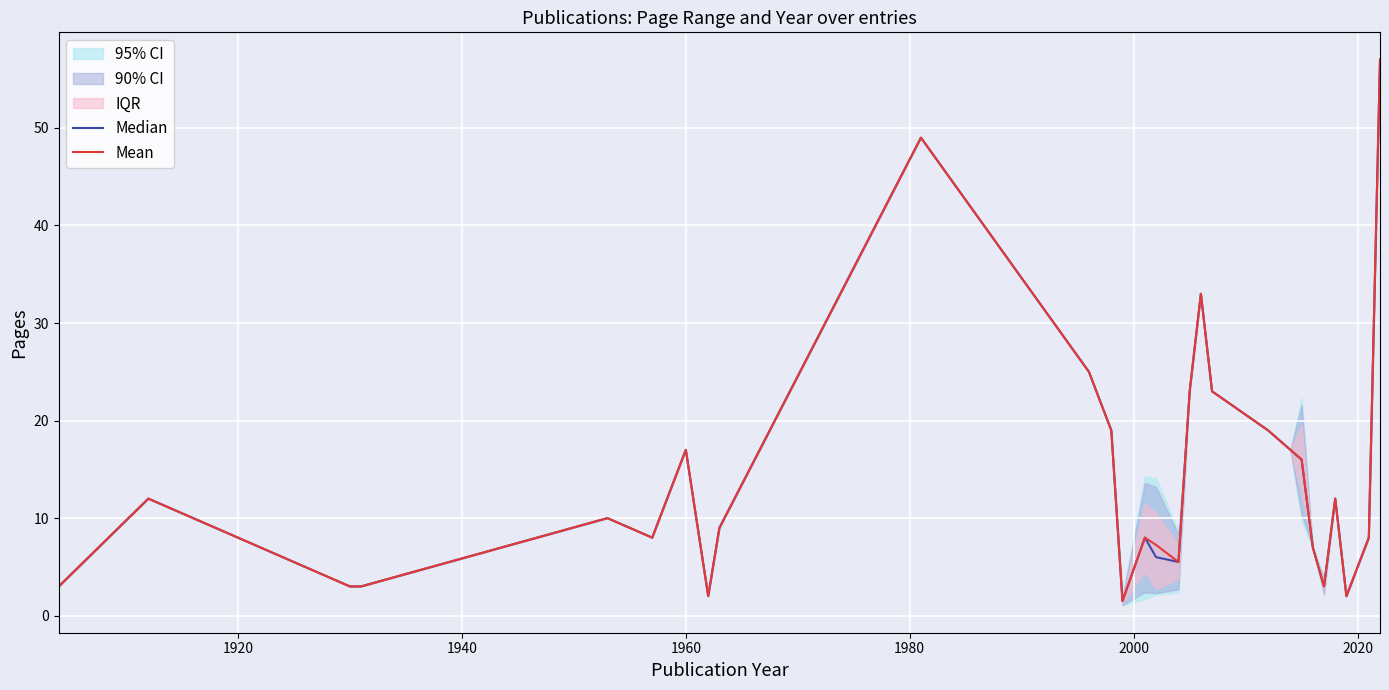

List the series in order of their overall mean, highest first.

Mean, Median